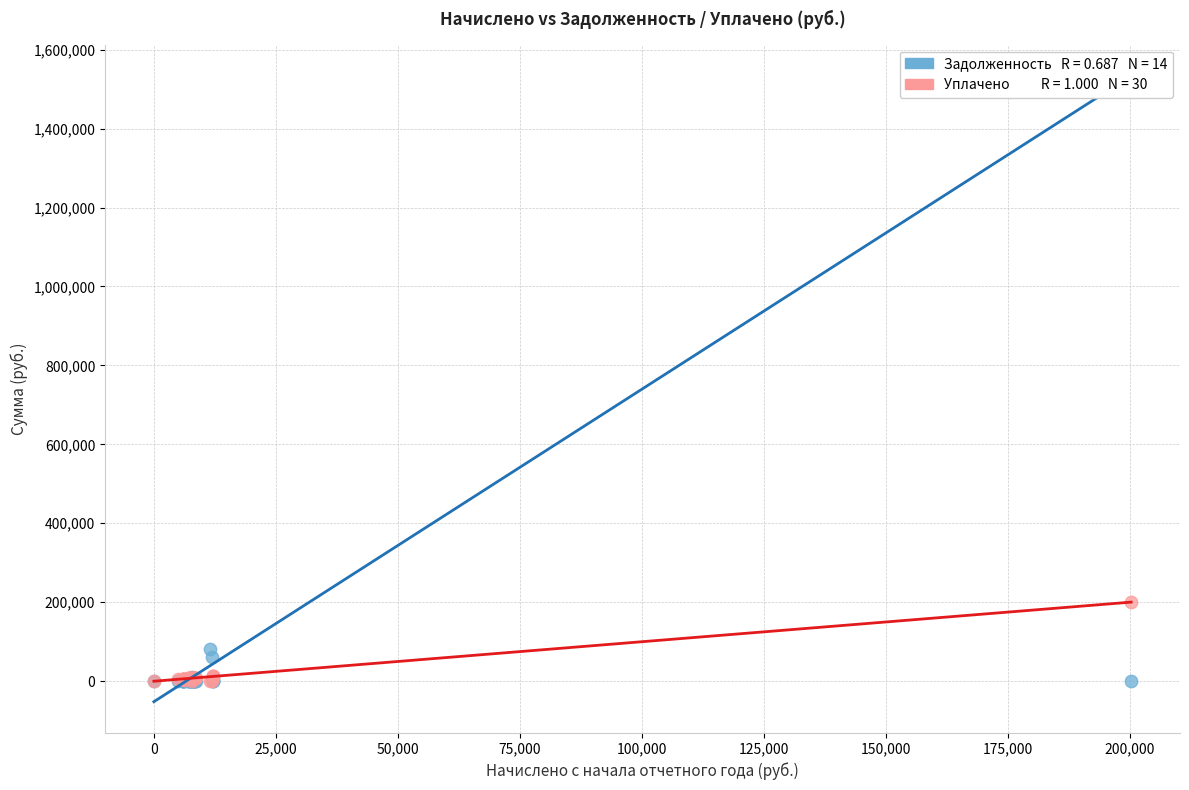

Across all series, what Y value is closest to 100130?

82502.0